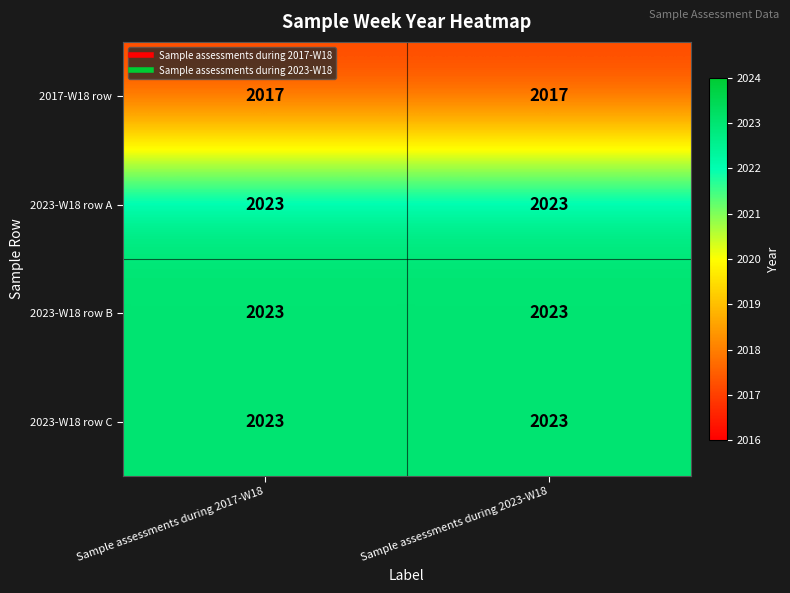

Reading right to left, transcribe all the data shown in this chart.

2017-W18 row: 2017	2017
2023-W18 row A: 2023	2023
2023-W18 row B: 2023	2023
2023-W18 row C: 2023	2023